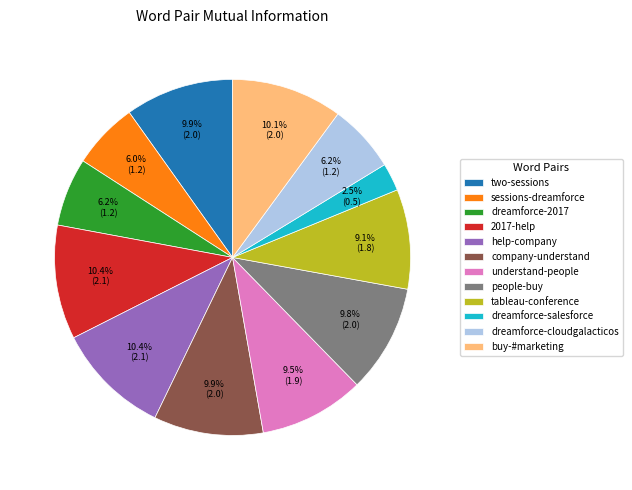

Is there any slice that represents more than half of the pie?

No